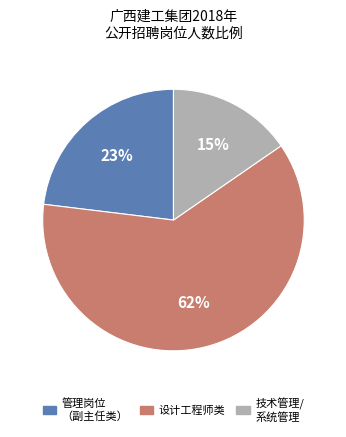

How many segments does this pie chart have?

3